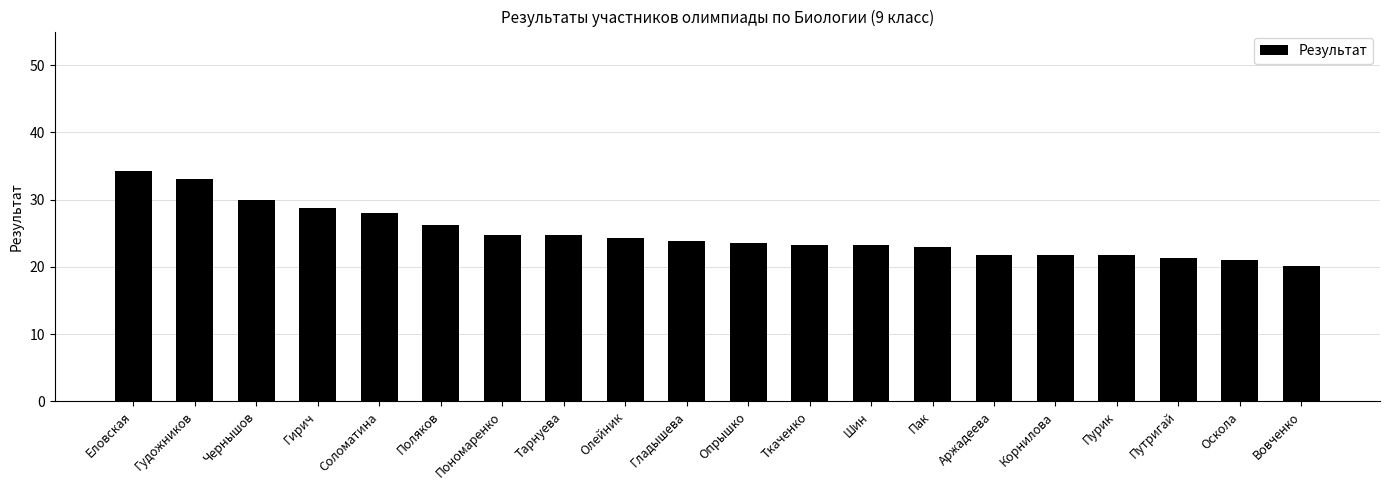

What is the label of the 17th bar from the left?

Пурик